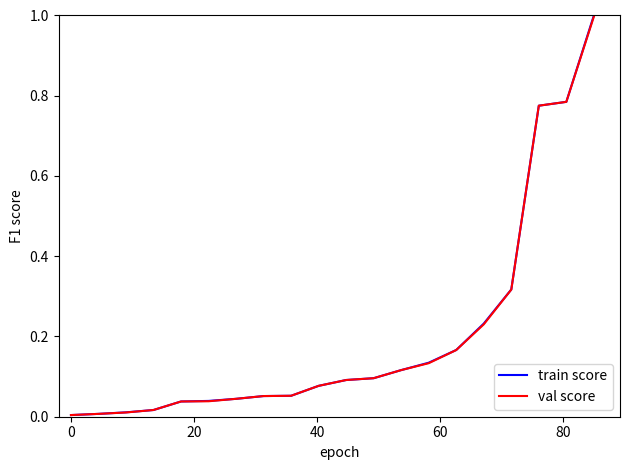

What is the sum of all train score values?

4.1